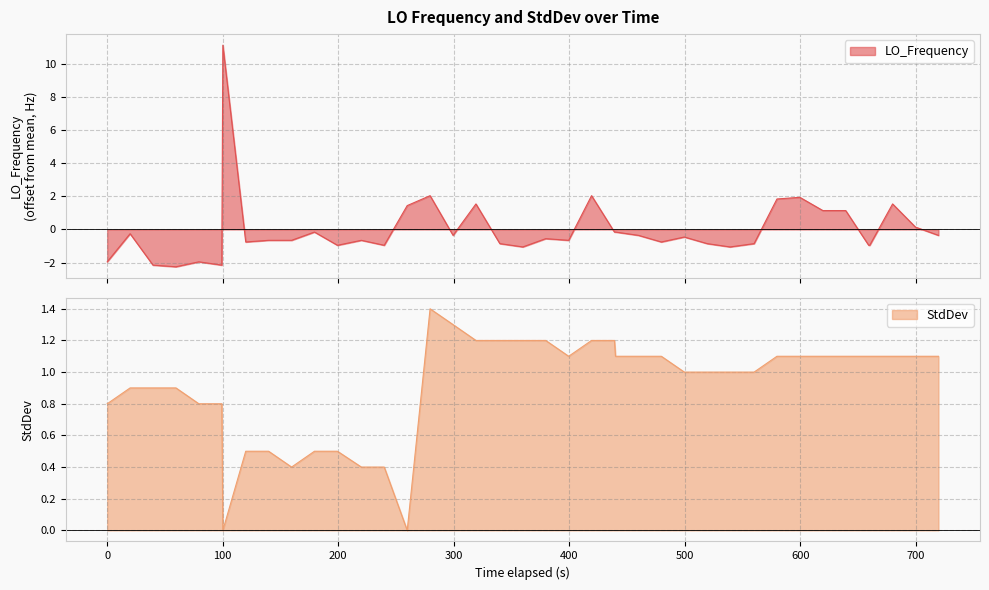

What is the maximum value for LO_Frequency?

11.1